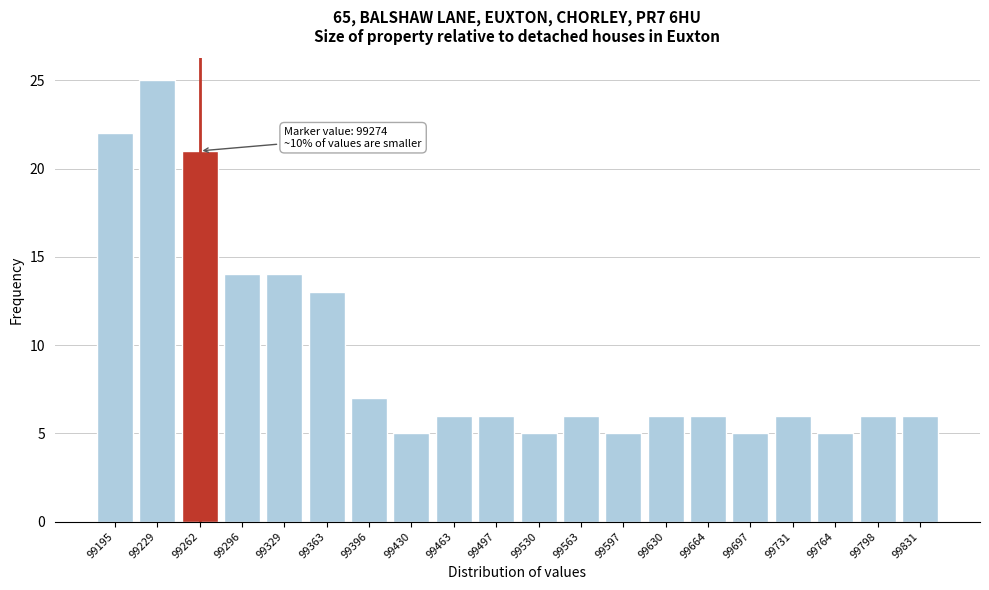

Reading right to left, extract all data points from this chart.

6	6	5	6	5	6	6	5	6	5	6	6	5	7	13	14	14	21	25	22